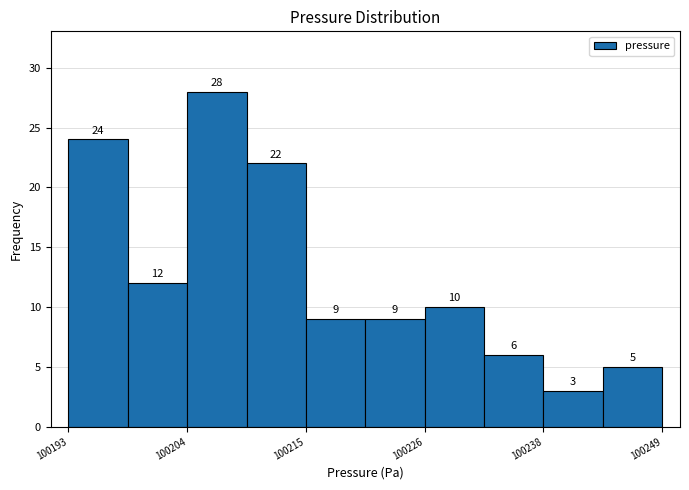

Around what value on the x-axis is the tallest bar? Give the approximate position of its centre, as read against the axis.

100206